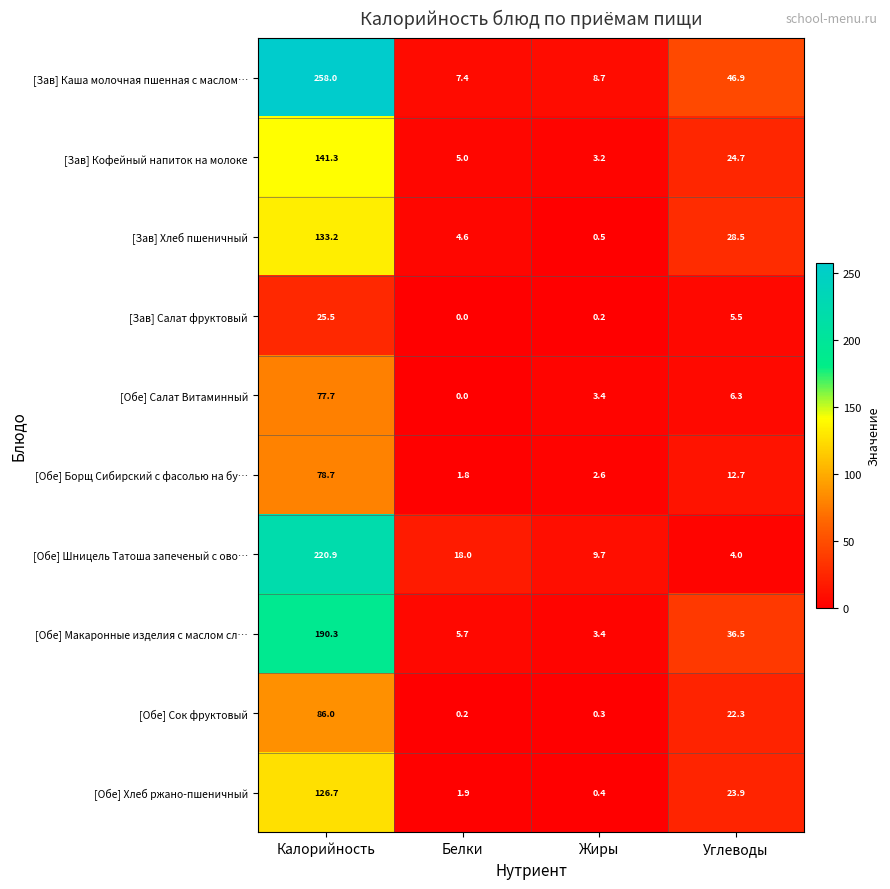

At which label does [Зав] Хлеб пшеничный reach its minimum?

Жиры